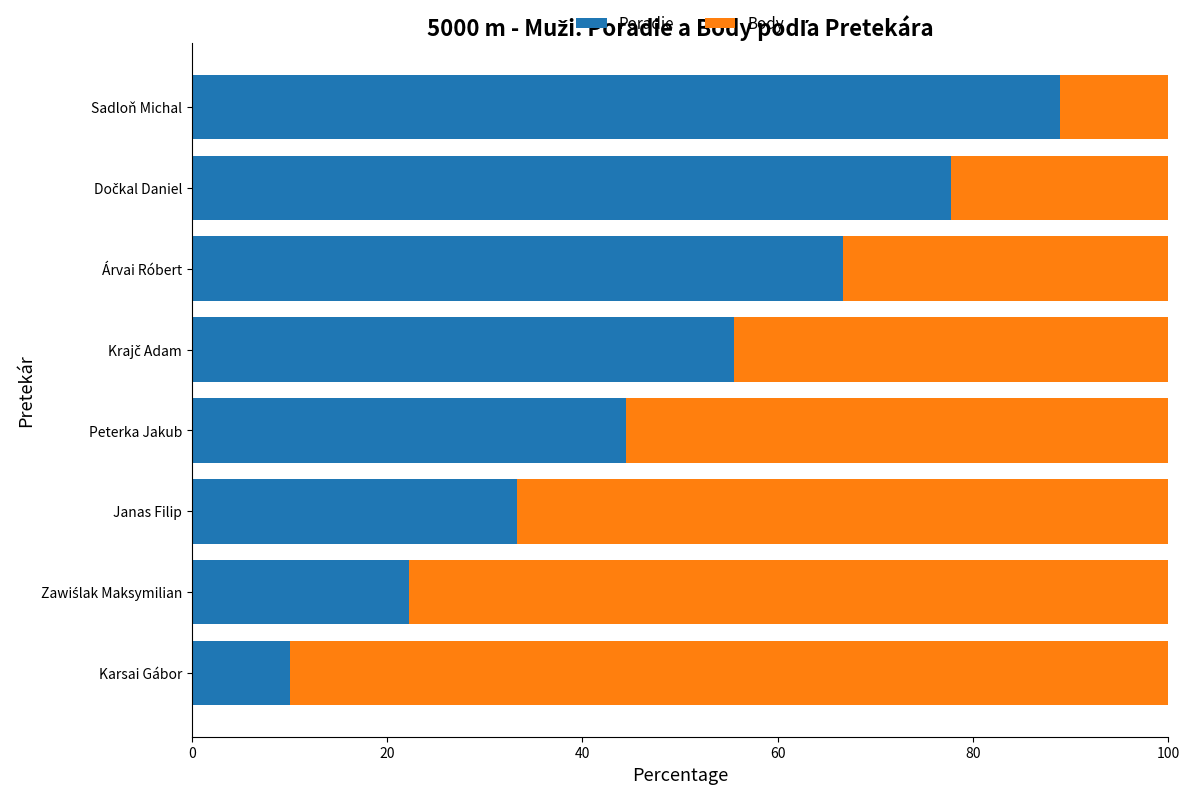

Count the number of data series in this chart.

2